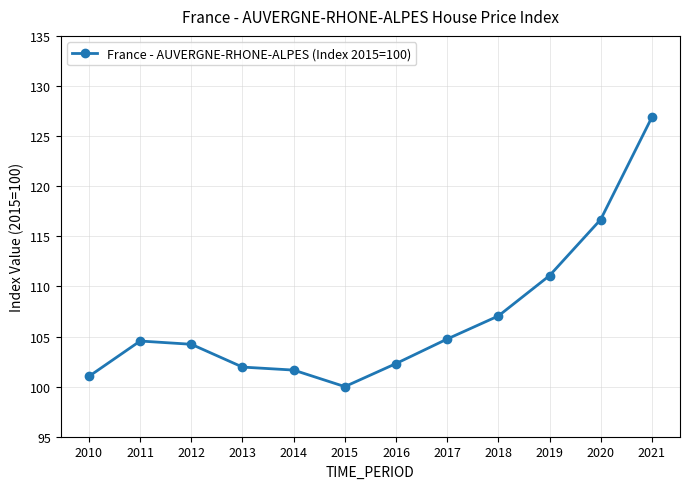

Count the number of values greater than 104.

7